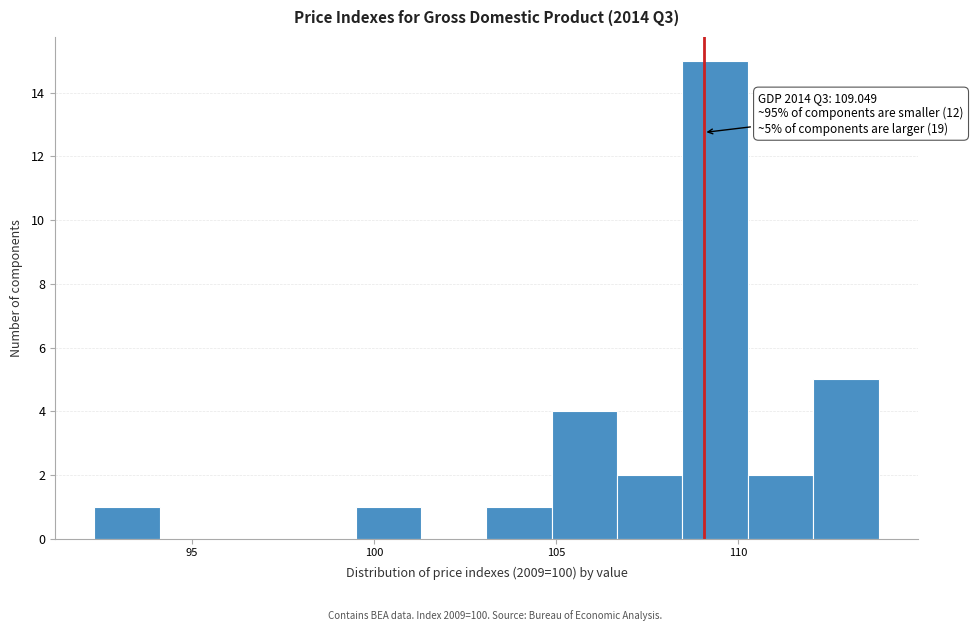

Around what value on the x-axis is the tallest bar? Give the approximate position of its centre, as read against the axis.

109.5